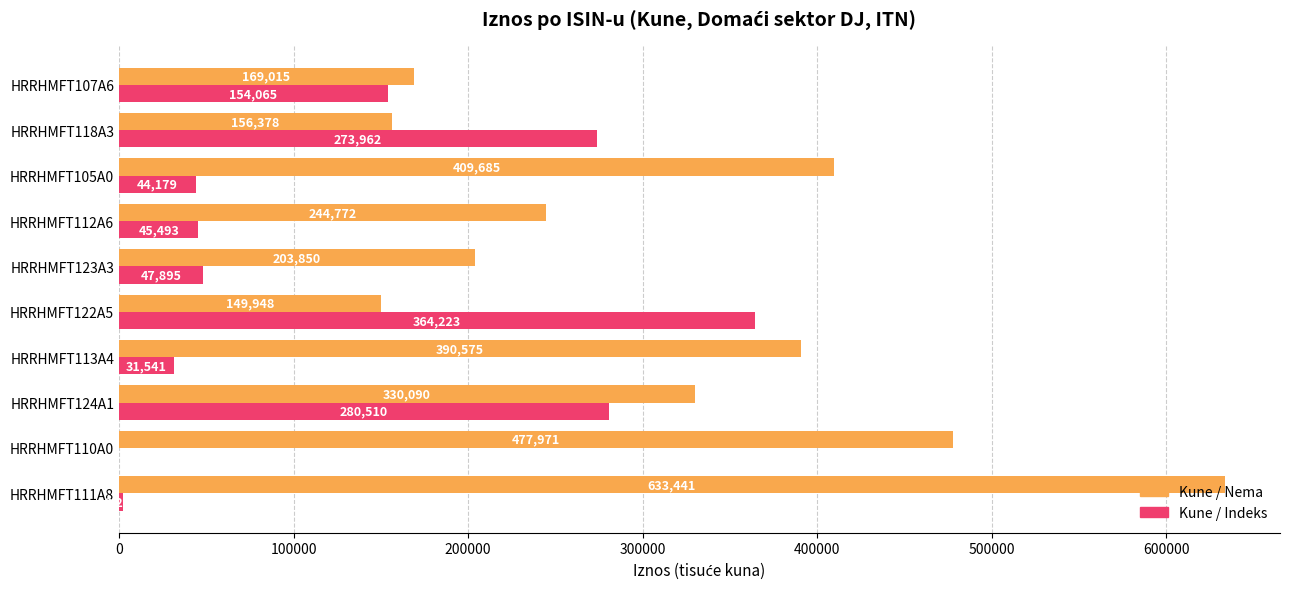

Is it true that Kune / Nema equals 56779 at HRRHMFT123A3?

False